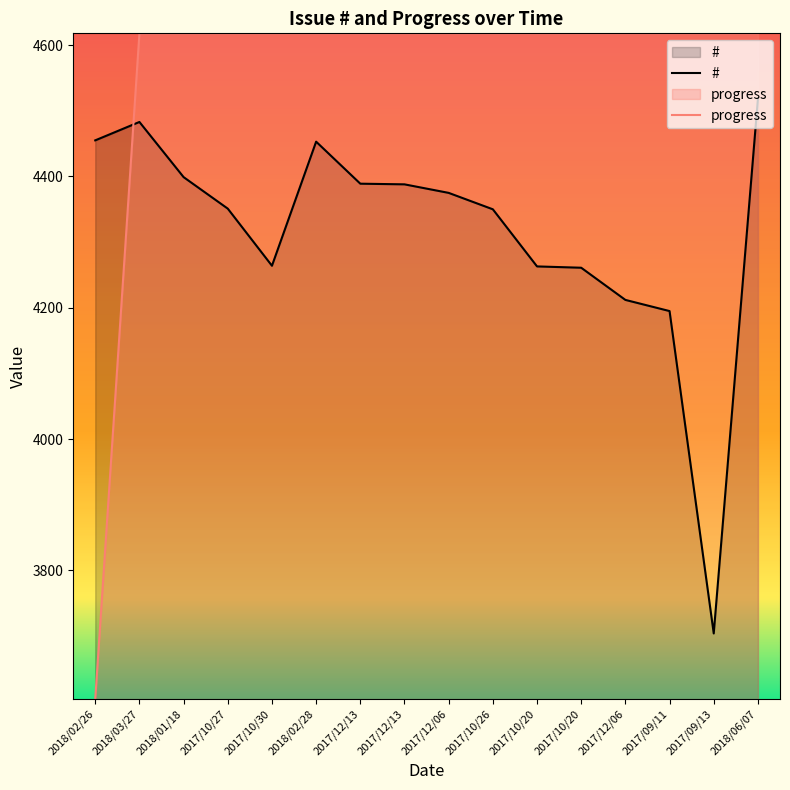

What is the label of the 2nd point from the left?

2018/03/27